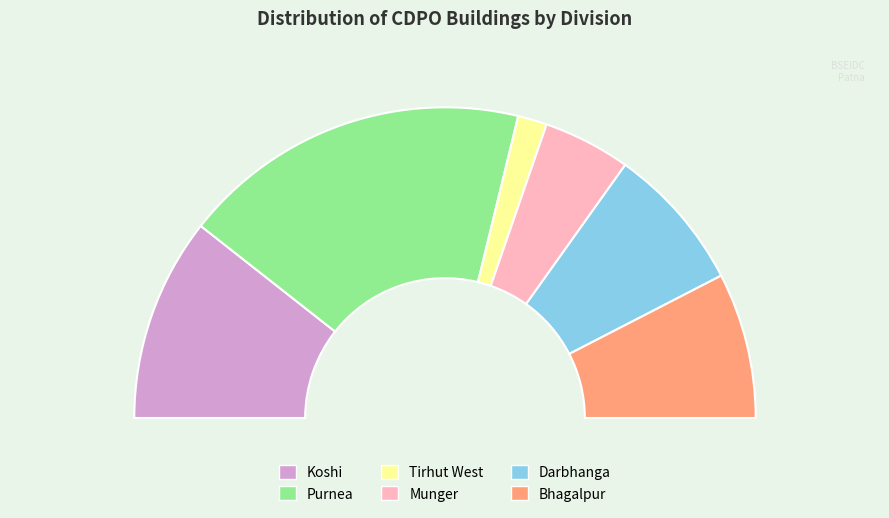

Rank the categories by value from highest to lowest.

Purnea, Koshi, Darbhanga, Bhagalpur, Munger, Tirhut West